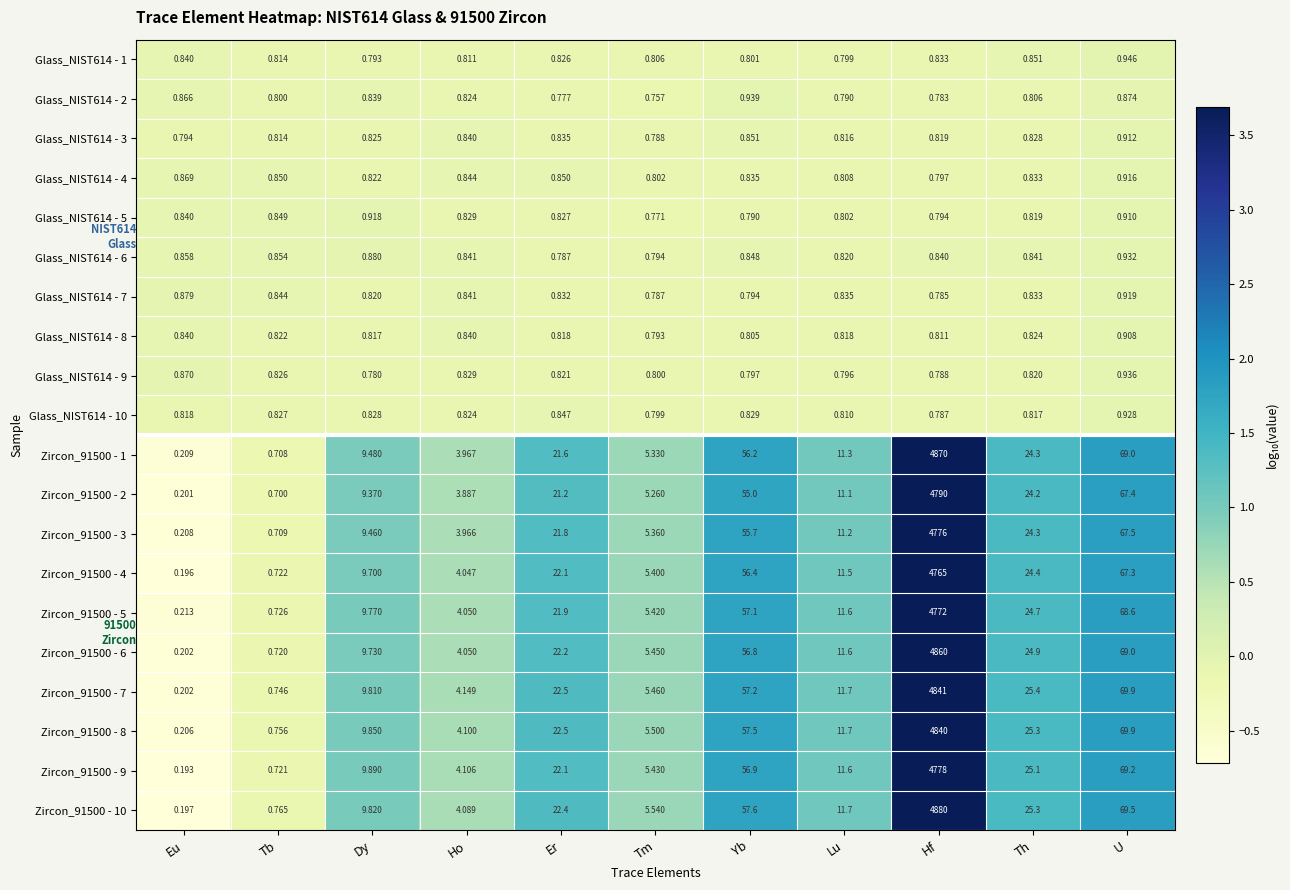

How many categories are shown in the chart?

11